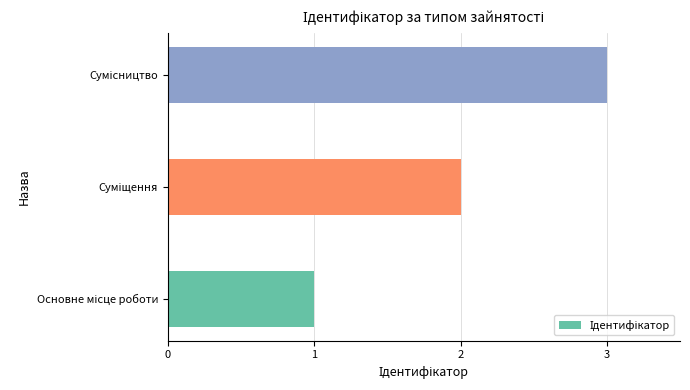

What is the difference between the maximum and minimum values?

2